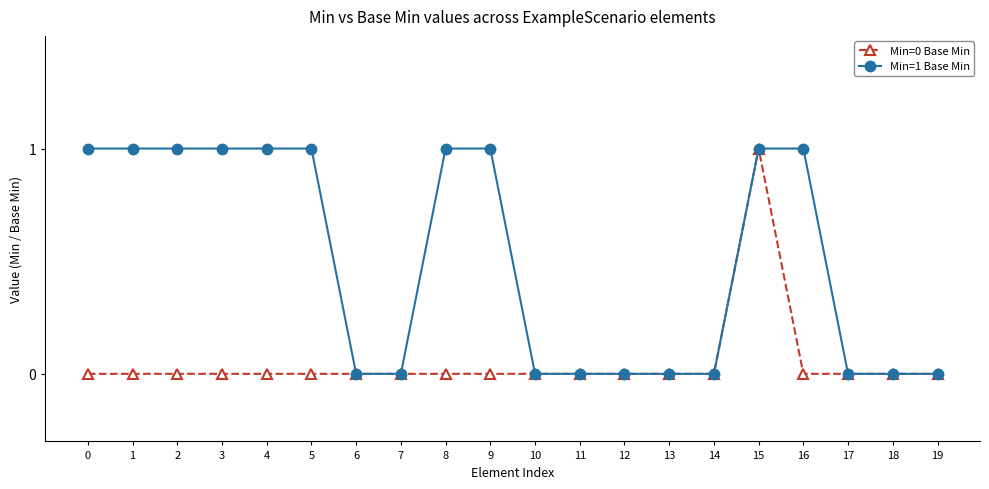

At 2, list the series in order from largest to smallest.

Min=1 Base Min, Min=0 Base Min